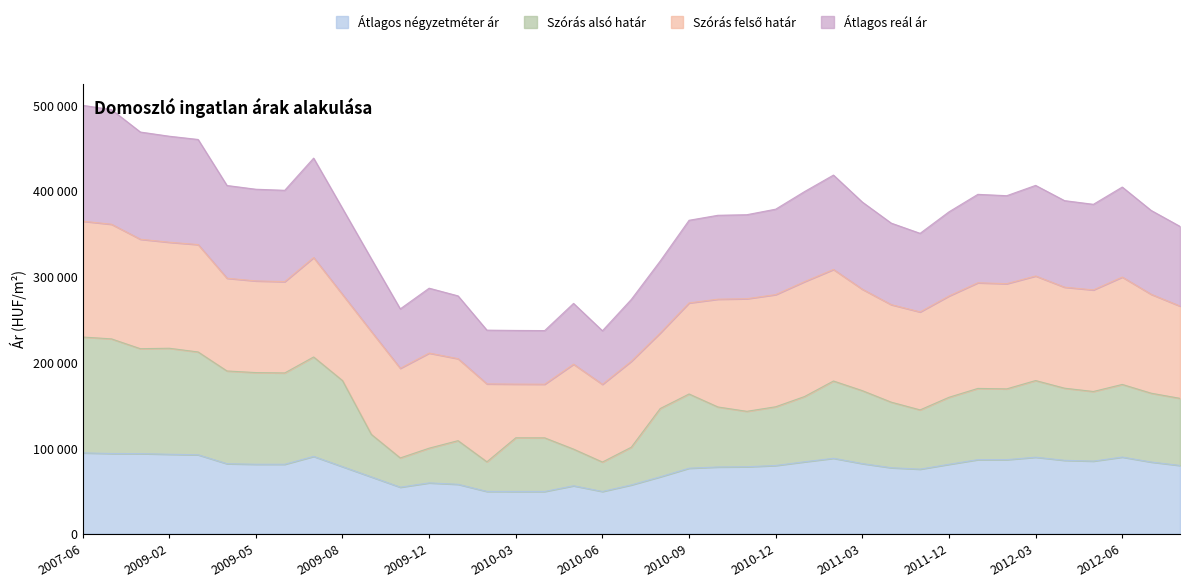

Is it true that Szórás alsó határ equals 229290 at 2007-06?

True